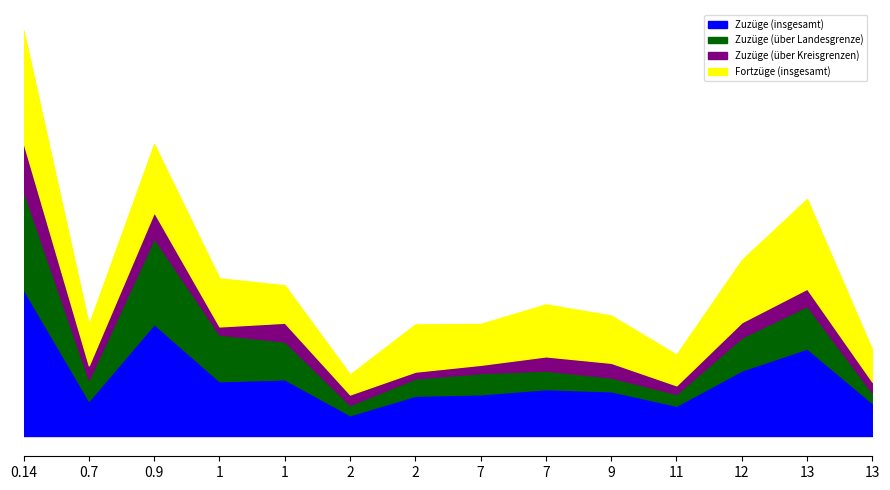

Does the chart display data point markers on the line(s)?

No